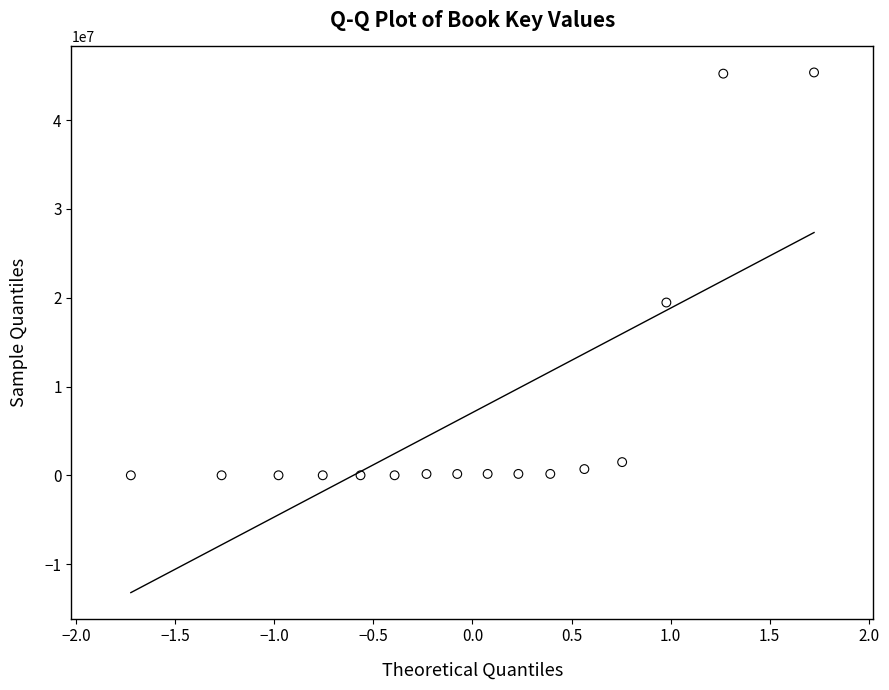

What is the range of Y values (max minus min)?

45352232